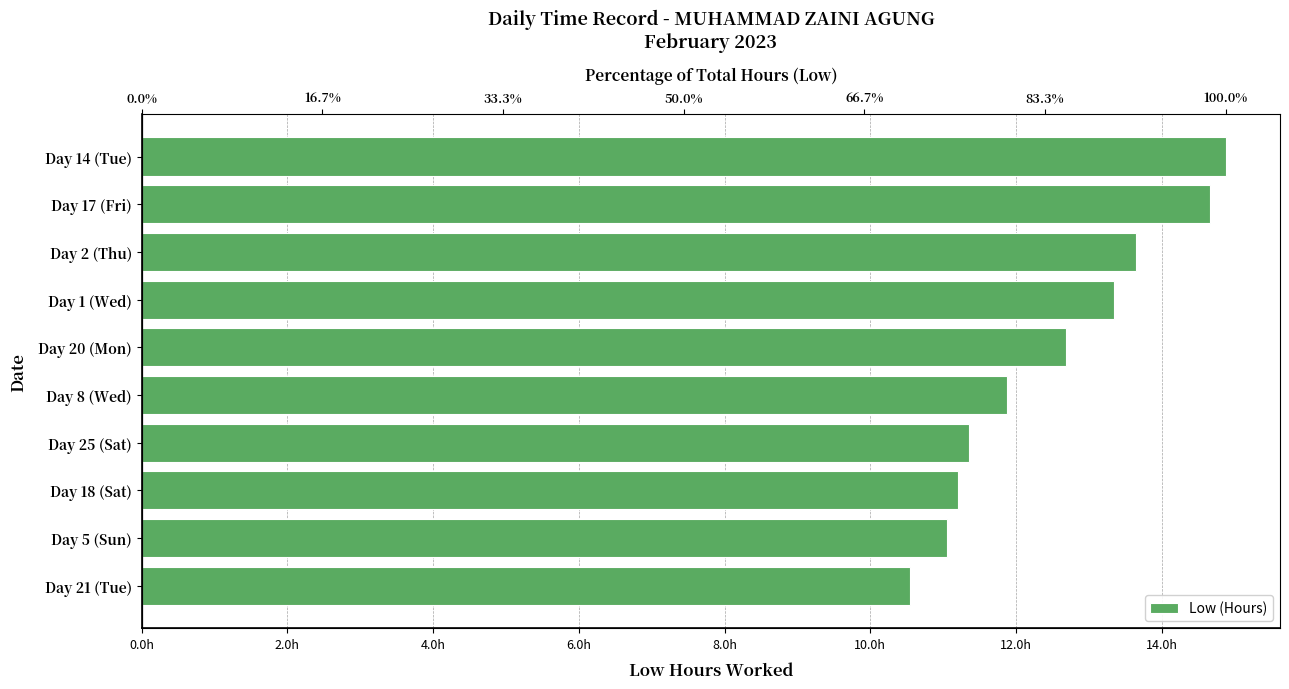

What is the difference between the maximum and minimum values?

4.3